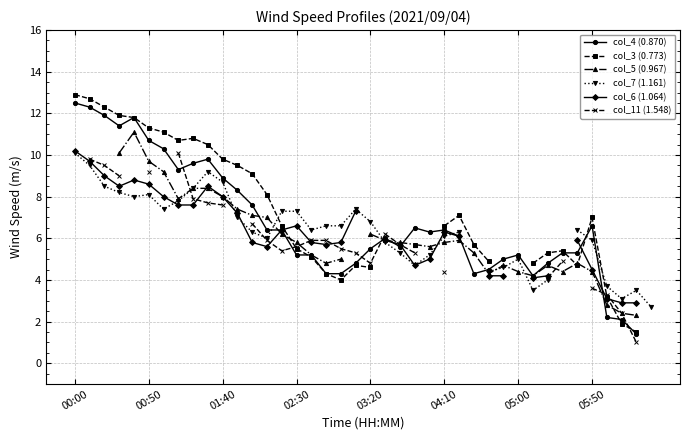

Which series ends up on top after the final intersection of col_4 (0.870) and col_6 (1.064)?

col_6 (1.064)